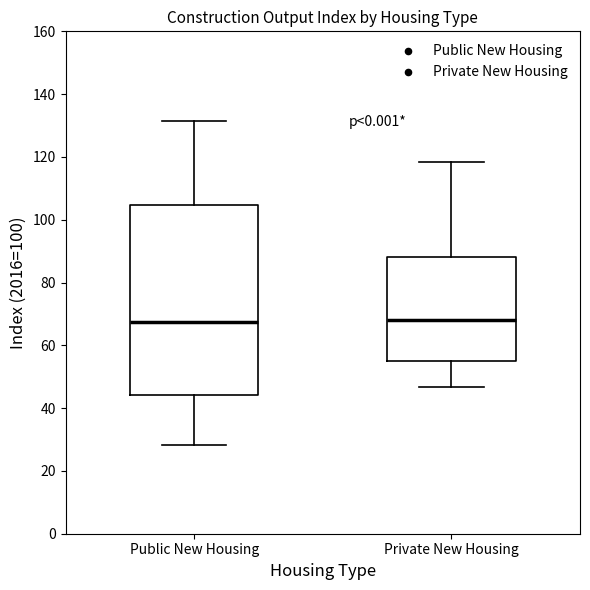

Where does the upper whisker of the box for Private New Housing end on the y-axis? The values are not printed on the chart, so give them approximately, as read against the axis.

118